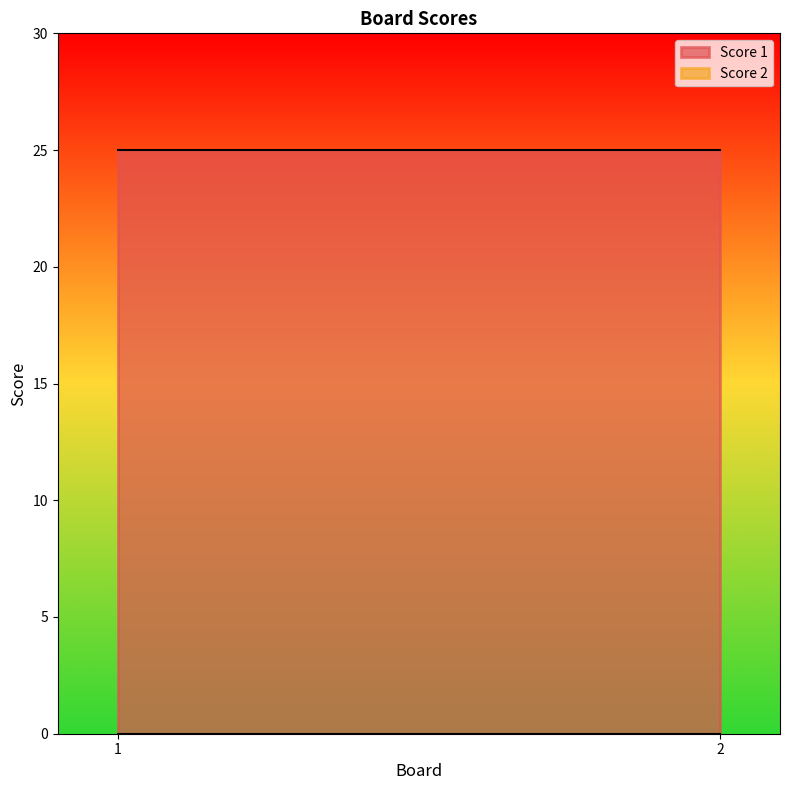

Is it true that Score 1 equals 6 at 1?

False